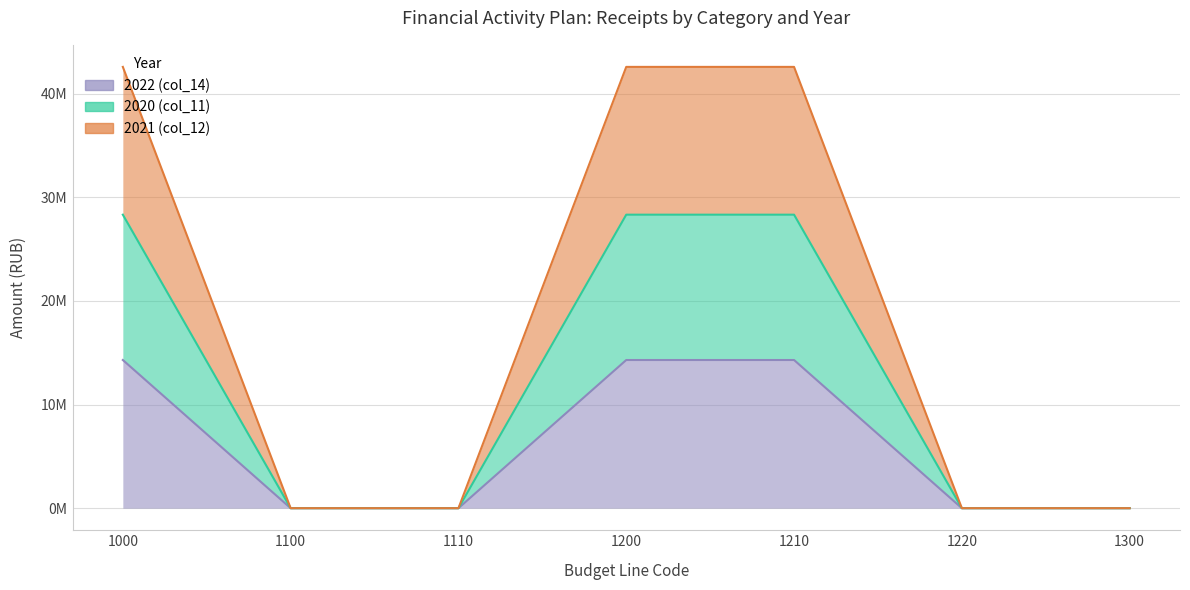

The value of 2022 (col_14) at 1000 is 18743038.7. True or false?

False